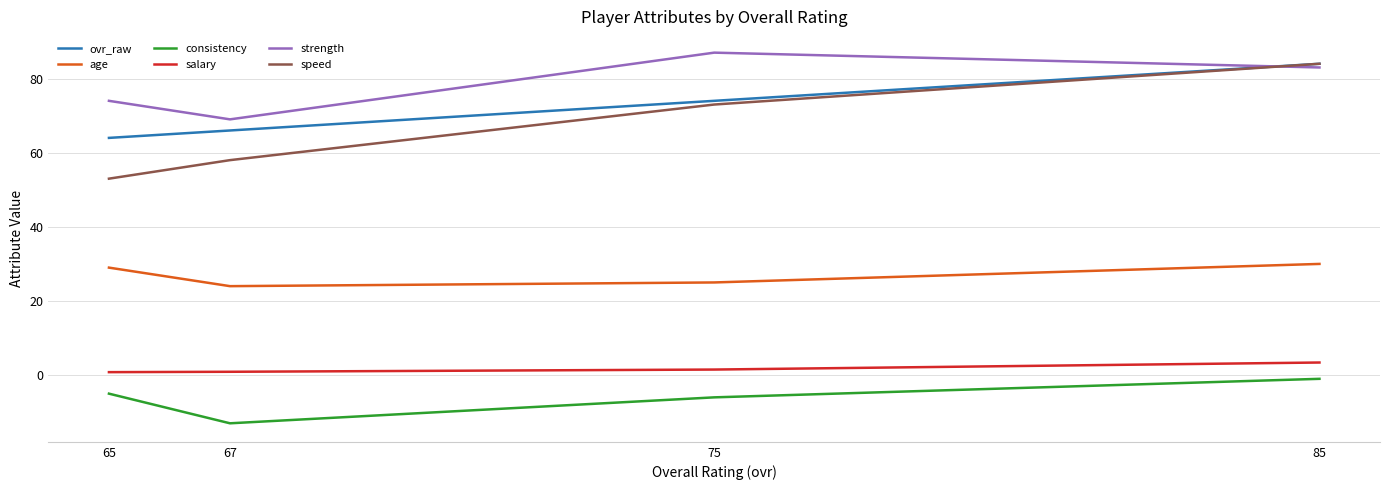

True or false: salary and consistency cross at least once.

False